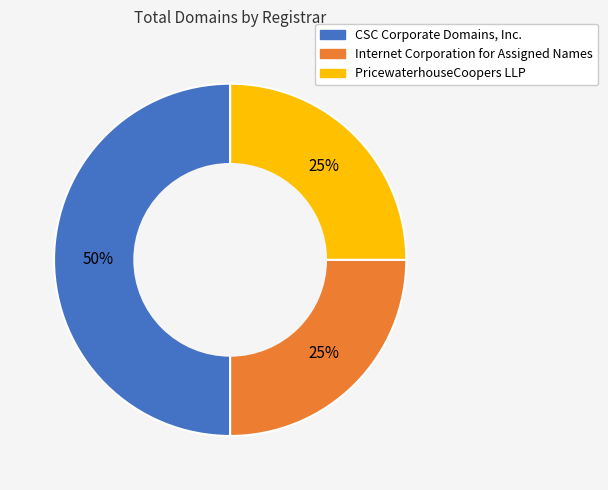

To the nearest percent, what is the average slice percentage?

33%